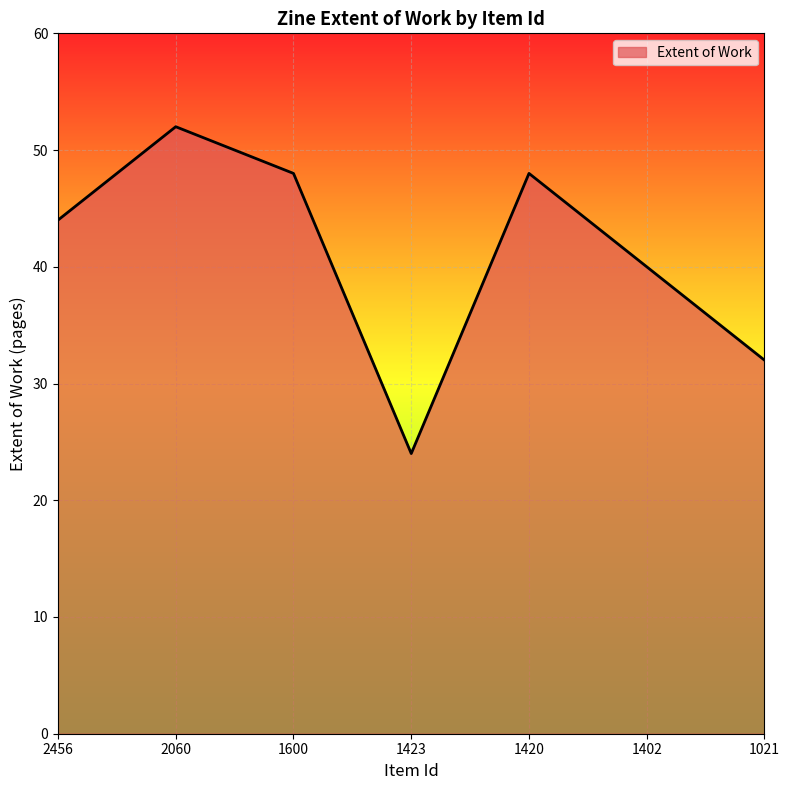

What is the average value?

41